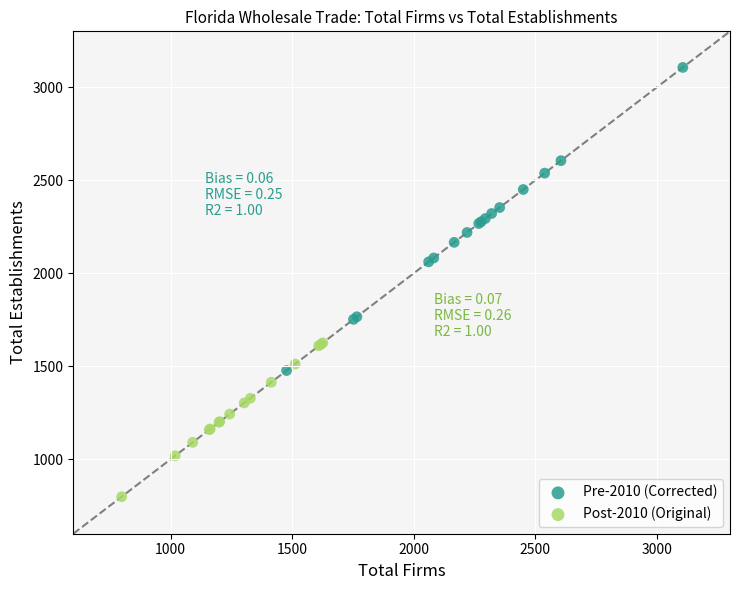

Which series reaches the minimum Y coordinate?

Post-2010 (Original)